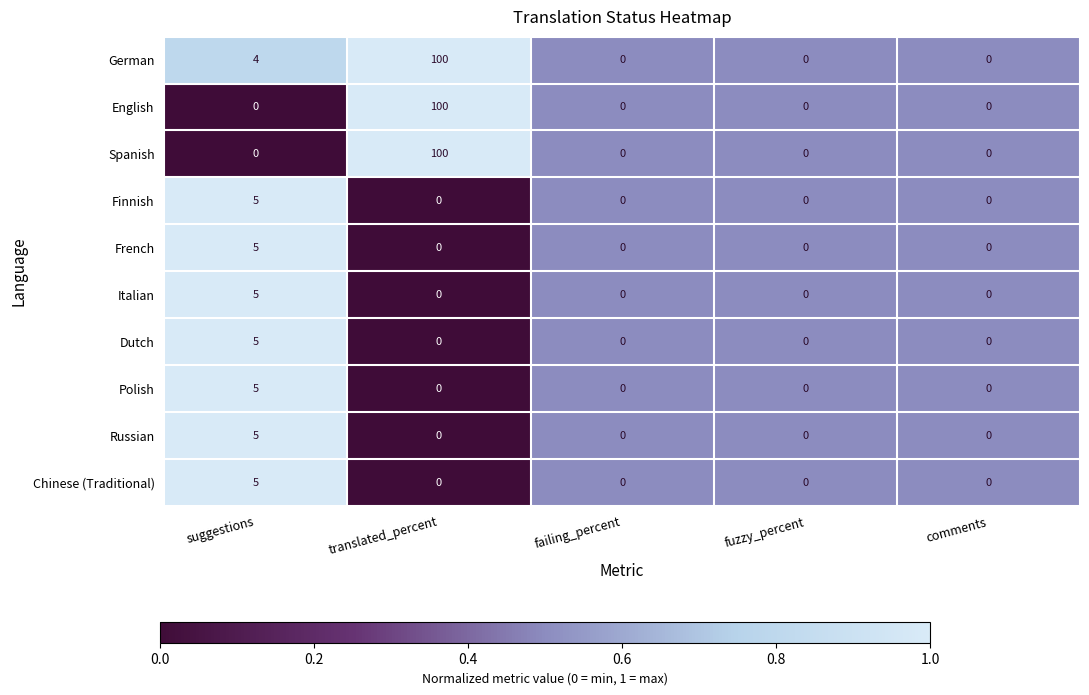

Which series has the largest total across all categories?

German